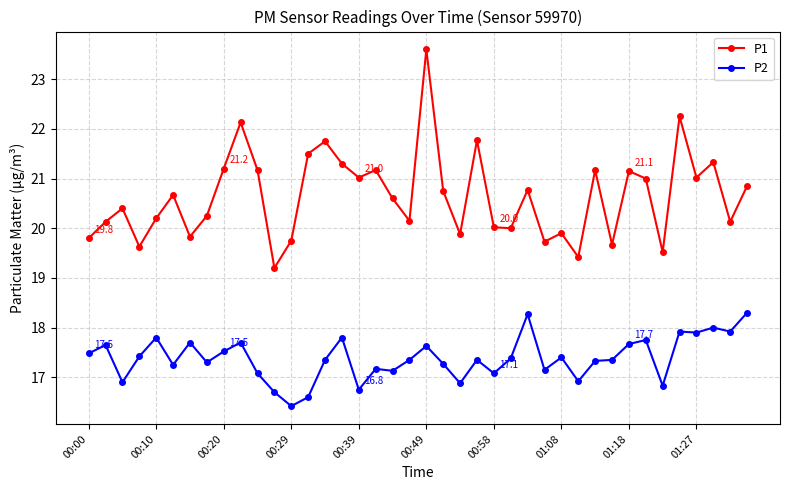

True or false: P2 has more than 1 points higher than both neighbors.

True